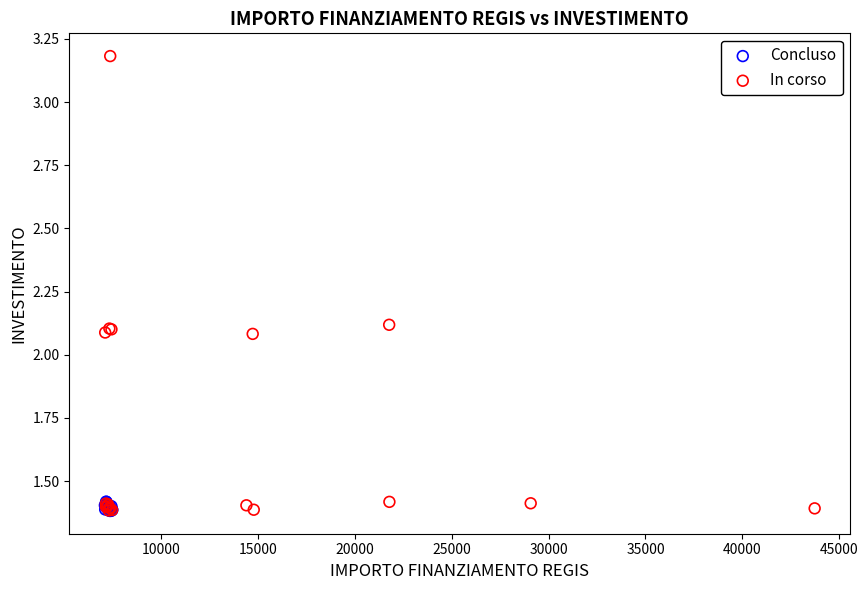

What are all the series names shown in the legend?

Concluso, In corso